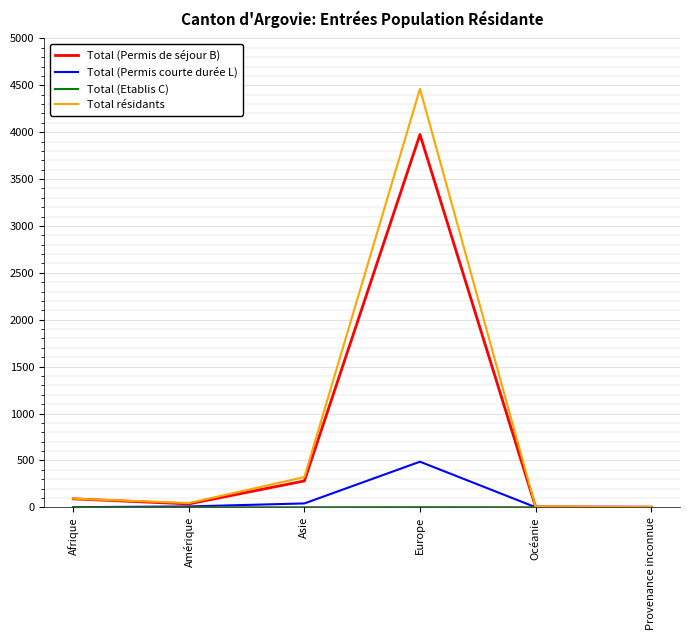

Does the chart have visible grid lines?

Yes